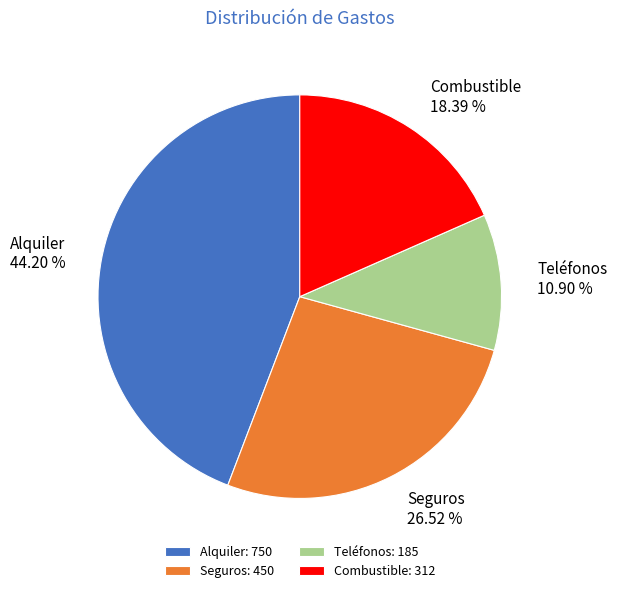

What is the ratio of the value at Alquiler to the value at Seguros?

1.7